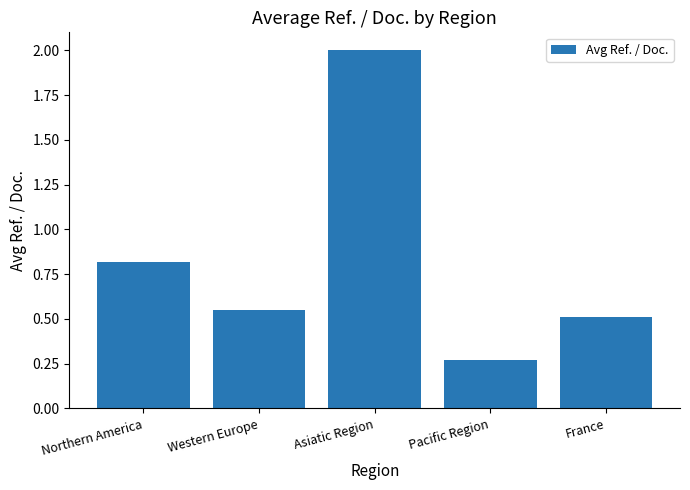

What is the label of the 3rd bar from the left?

Asiatic Region